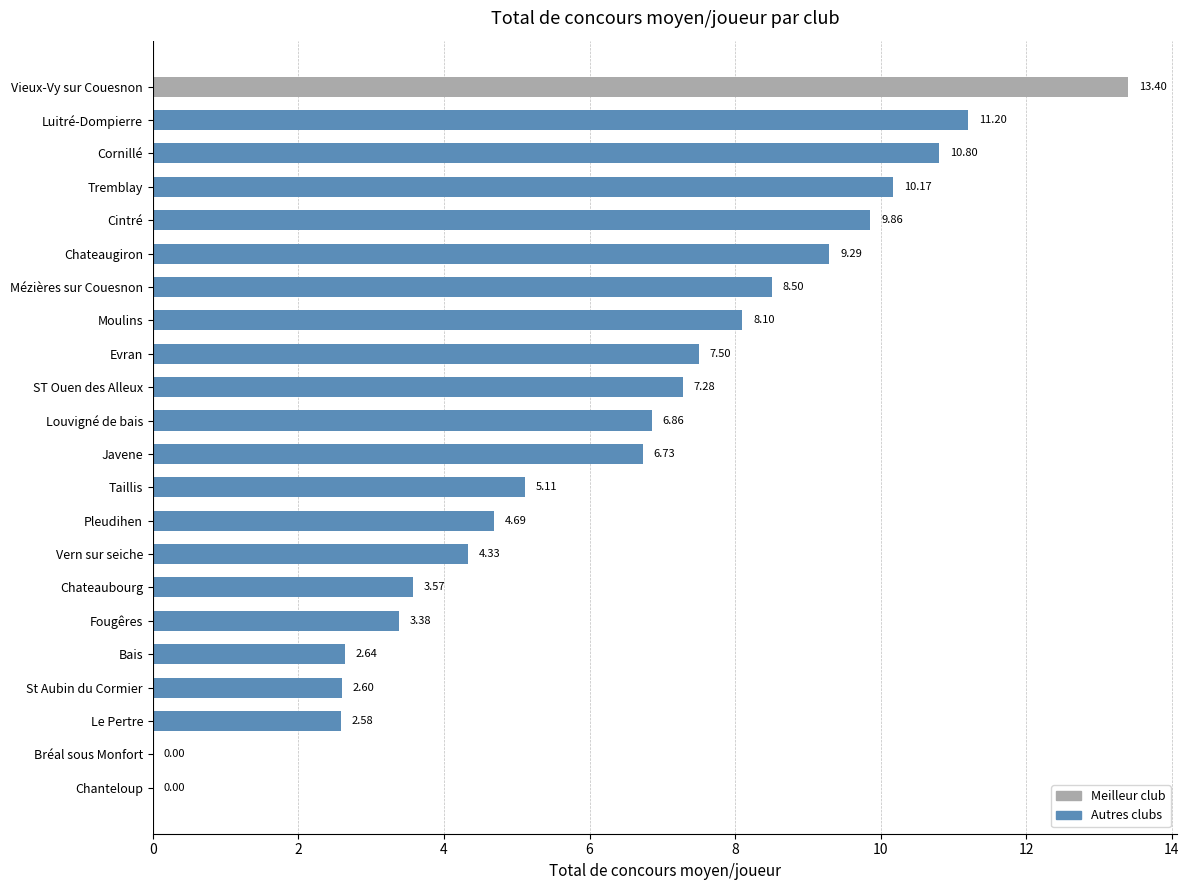

What is the sum of the values at Bais and Vieux-Vy sur Couesnon?

16.0